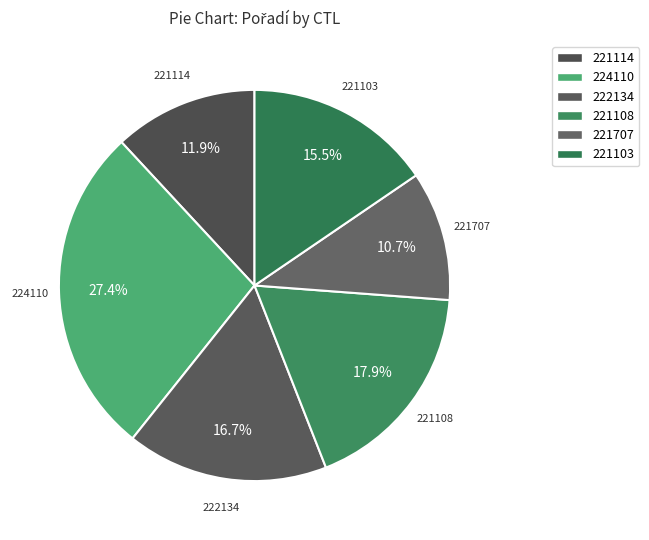

What percentage is the 221114 slice, to the nearest percent?

12%